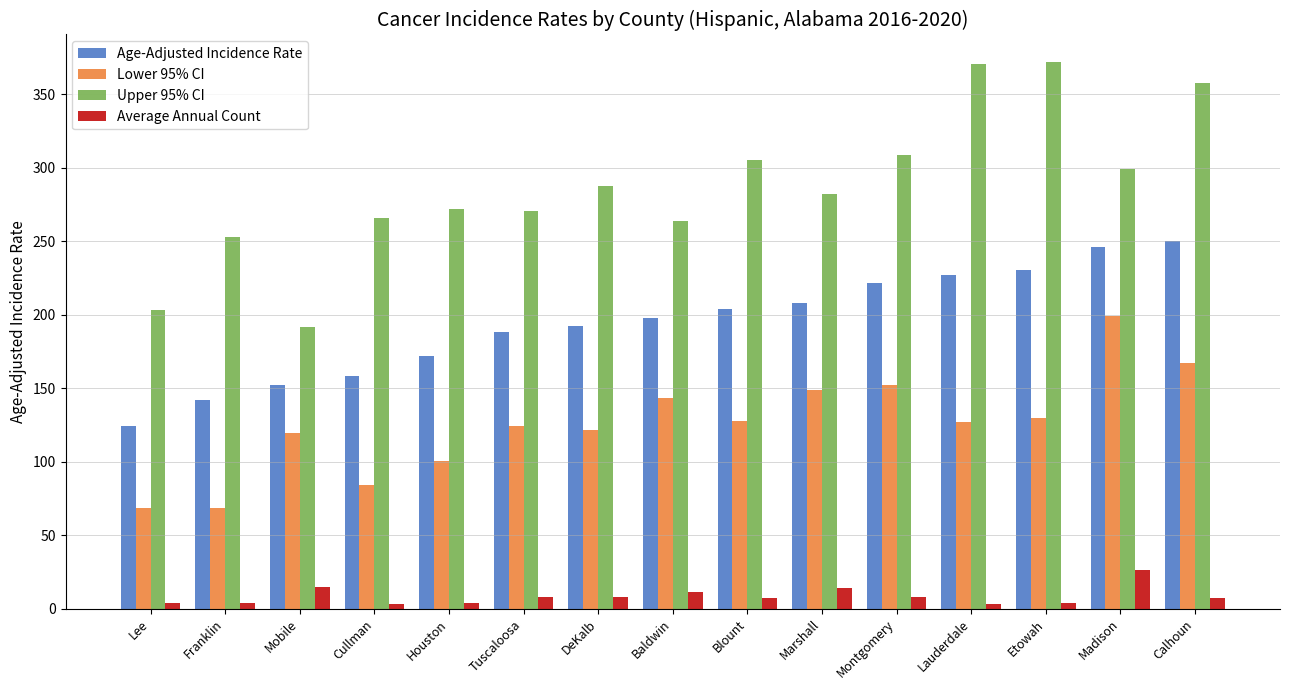

Which series has the widest spread of values?

Upper 95% CI